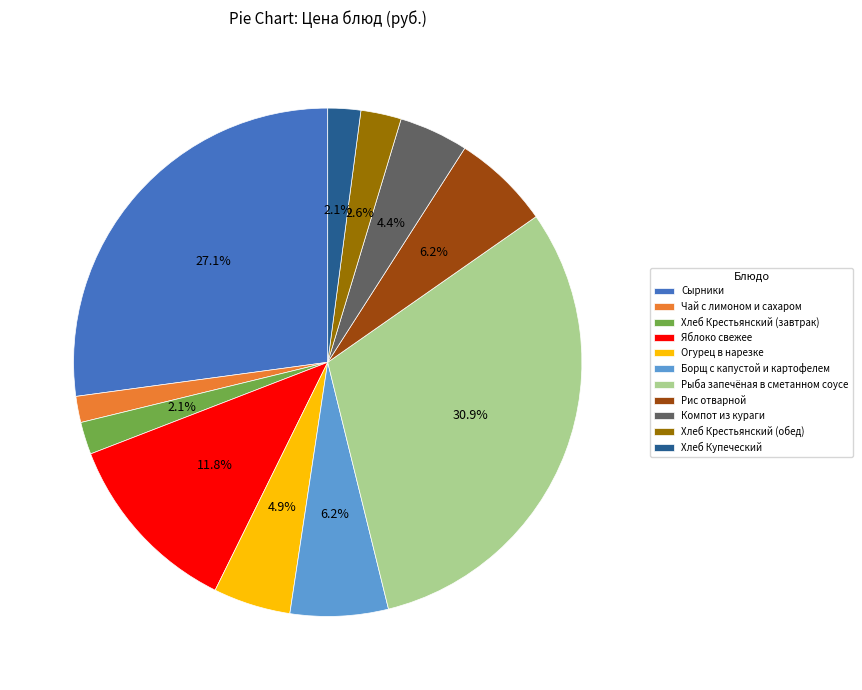

True or false: Хлеб Крестьянский (завтрак) accounts for 2% of the total.

True